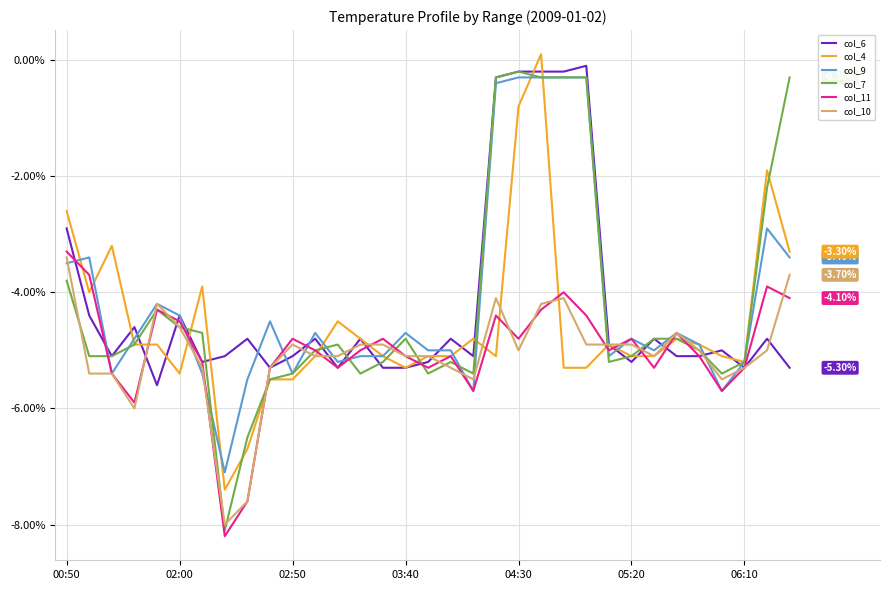

Which series has the widest spread of values?

col_7